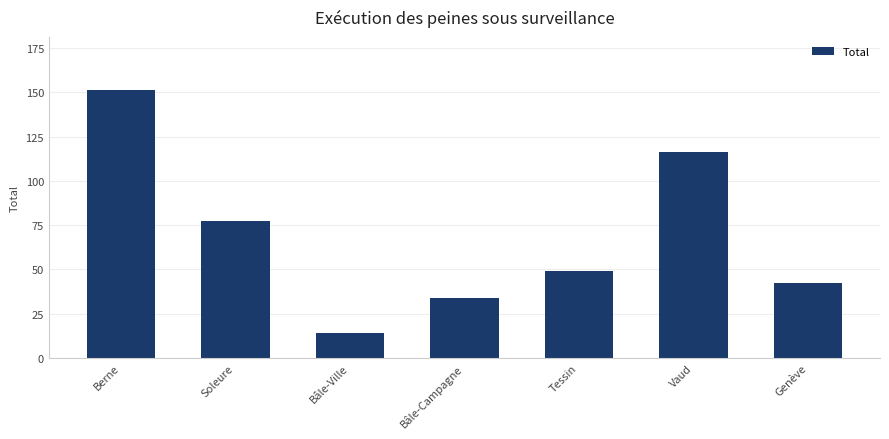

Which category has the highest value across all series?

Berne